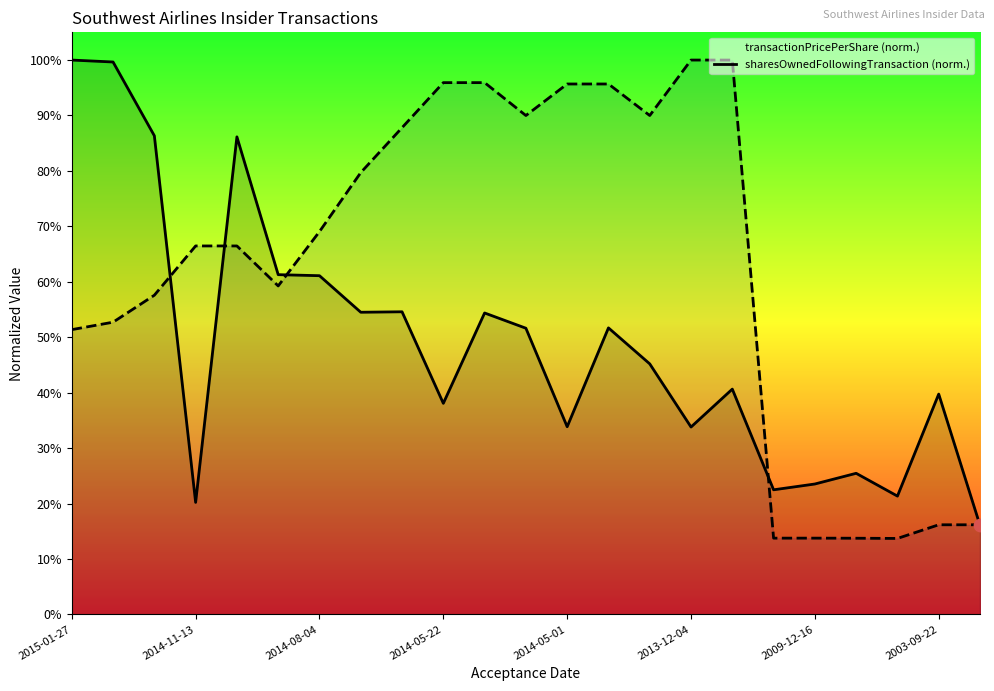

Which series has the widest spread of Y values?

sharesOwnedFollowingTransaction